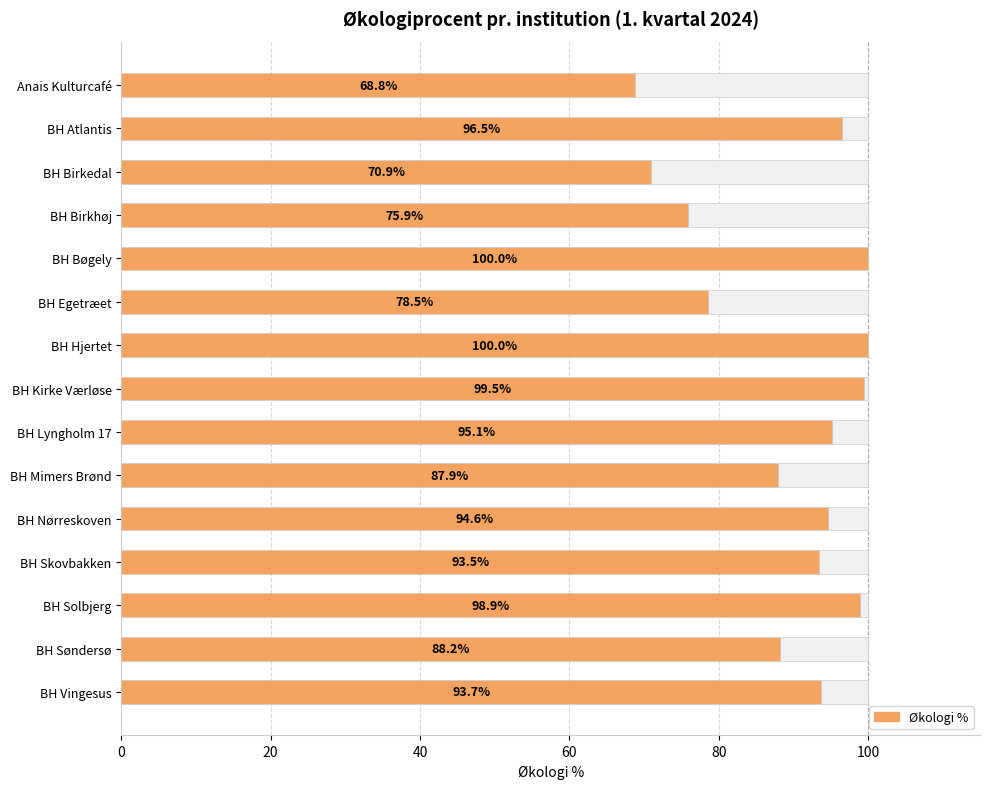

Reading right to left, what are all the values shown in this chart?

93.7	88.2	98.9	93.5	94.6	87.9	95.1	99.5	100.0	78.5	100.0	75.9	70.9	96.5	68.8